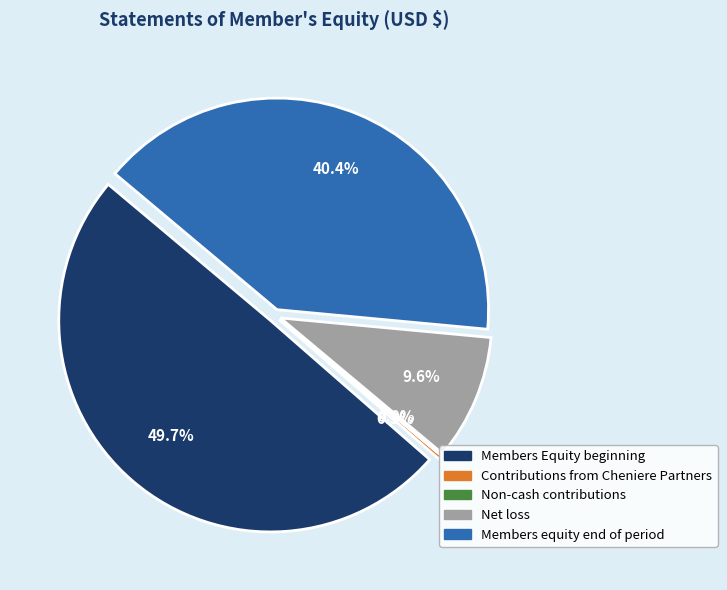

Is there any slice that represents more than half of the pie?

No